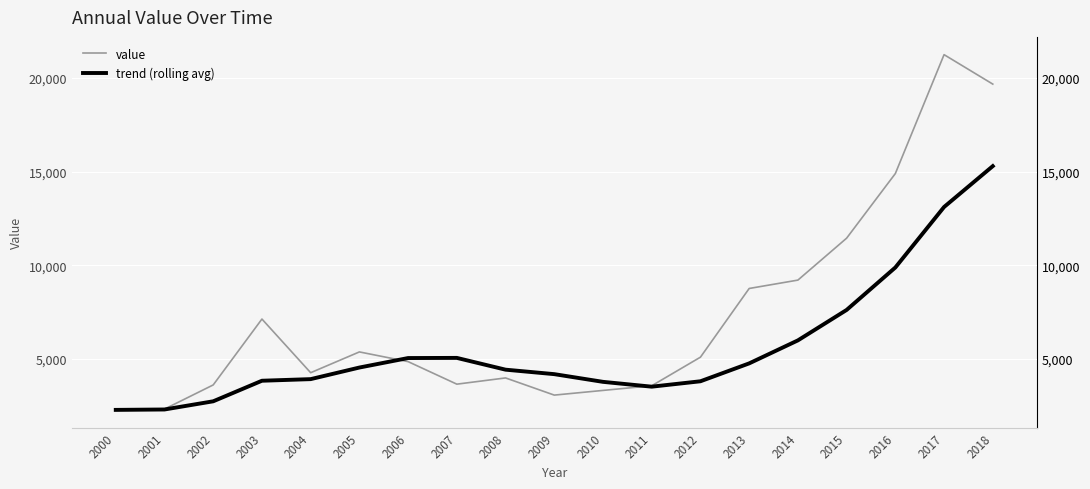

True or false: value has a value of 11814.3 at 2018.

False